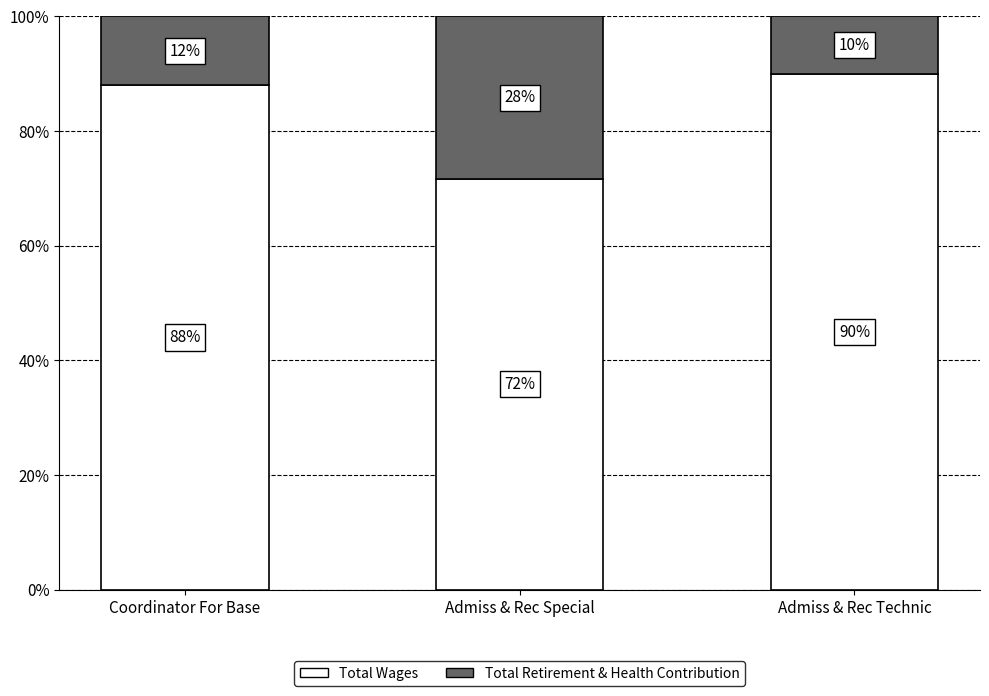

What is the approximate value of Total Wages at Admiss & Rec Special?

71.6